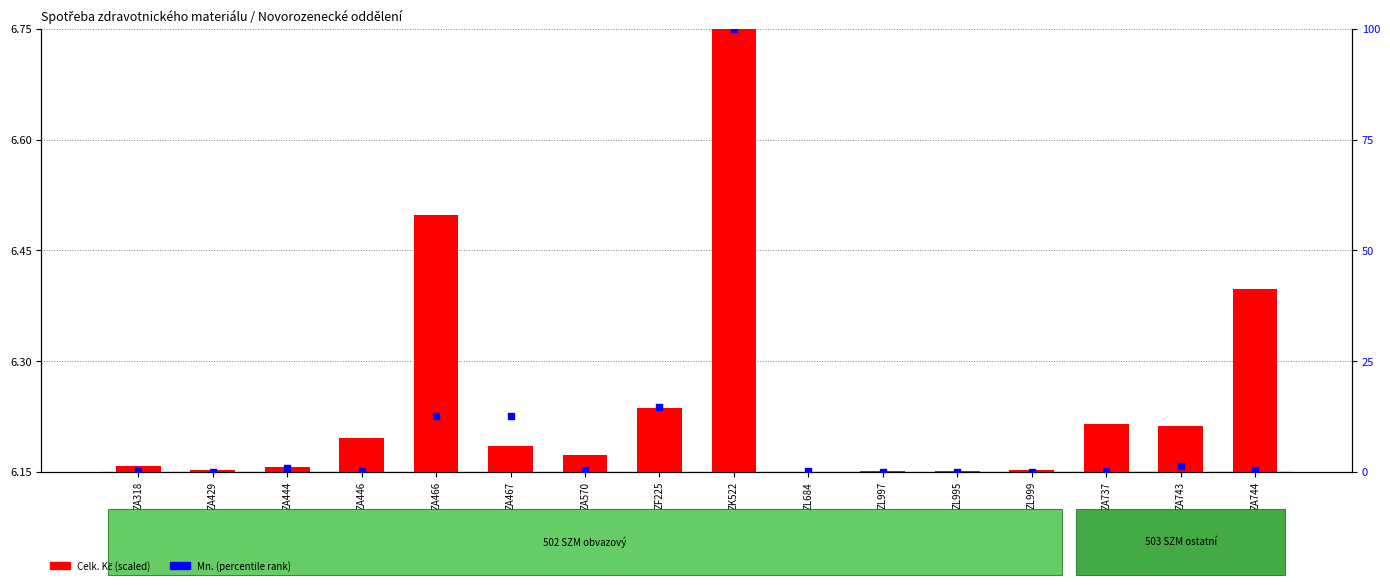

At which category is the sum across all series the highest?

ZK522